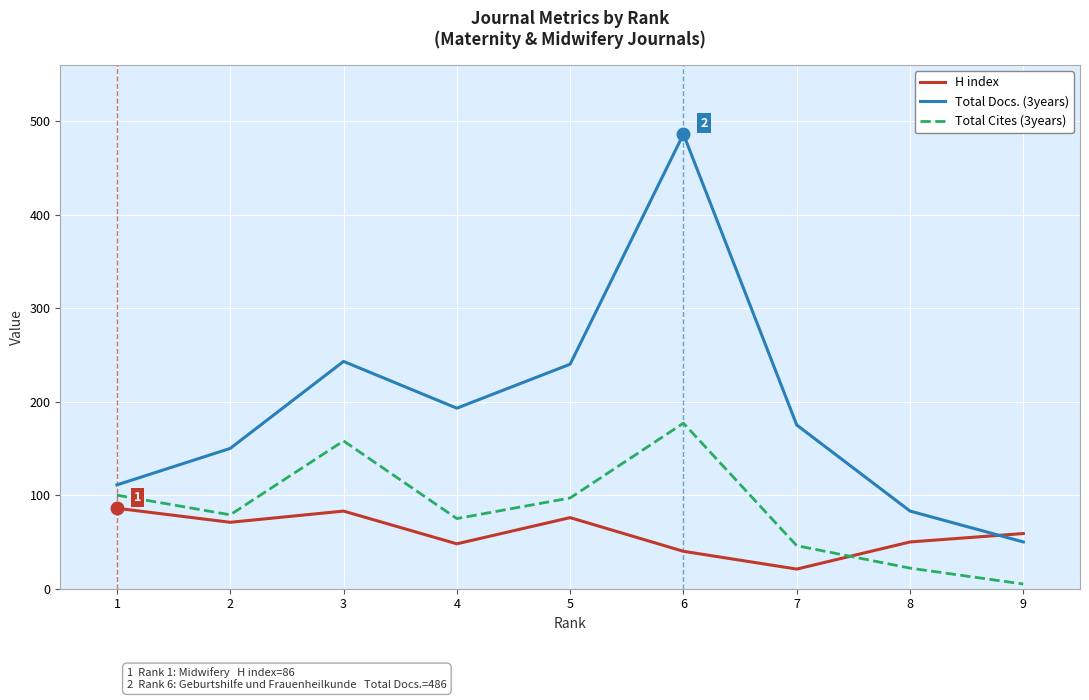

Rank the series at 6 from highest to lowest value.

Total Docs. (3years), Total Cites (3years), H index